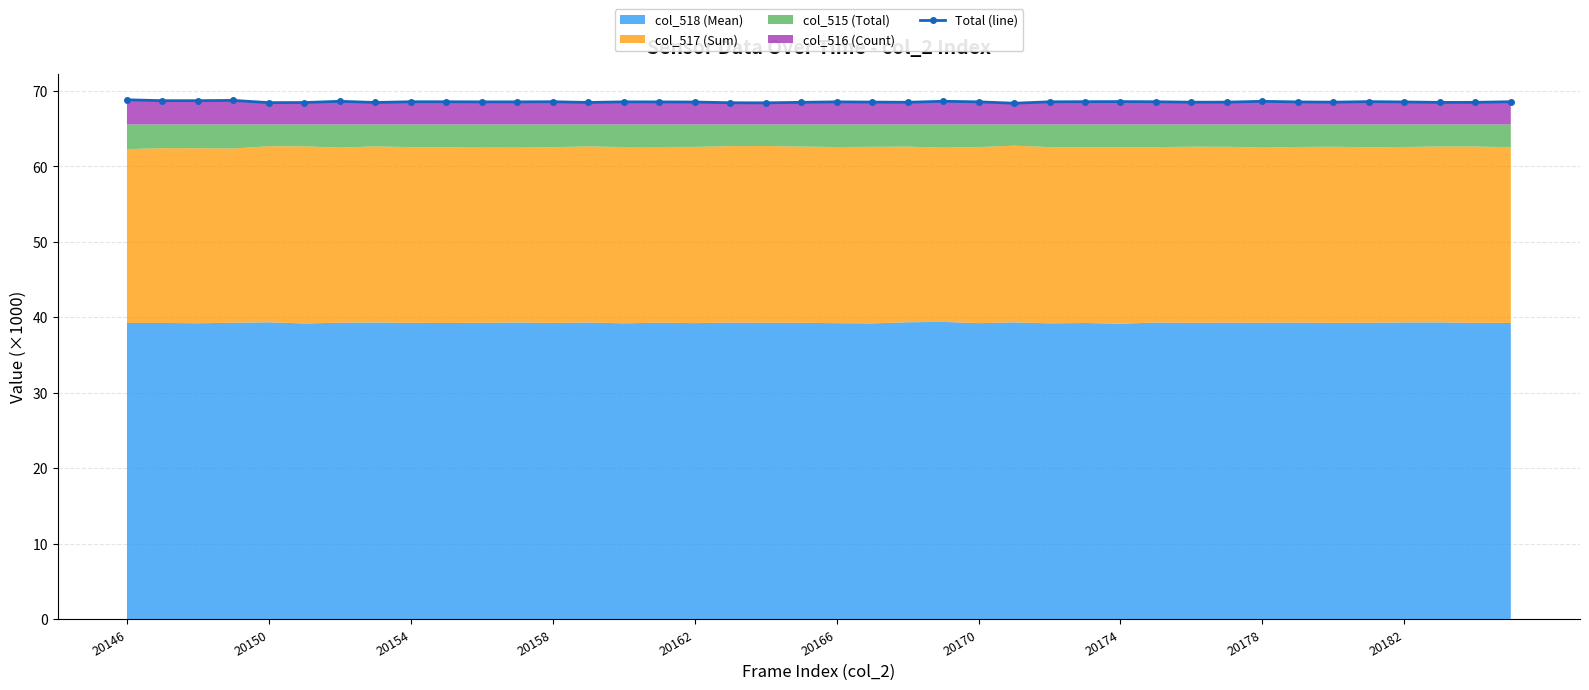

What is the sum of the values at 35 and 39?

137.1